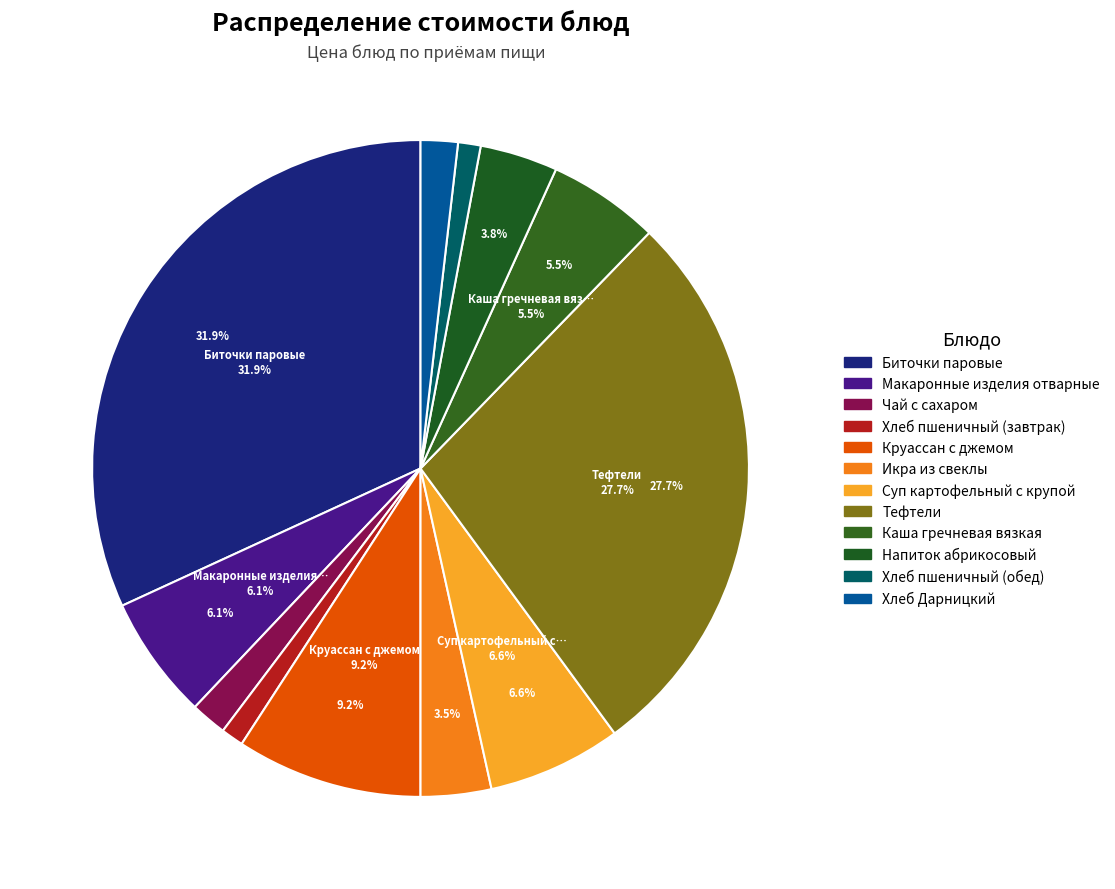

To the nearest percent, what percentage of the pie is Каша гречневая вязкая?

5%